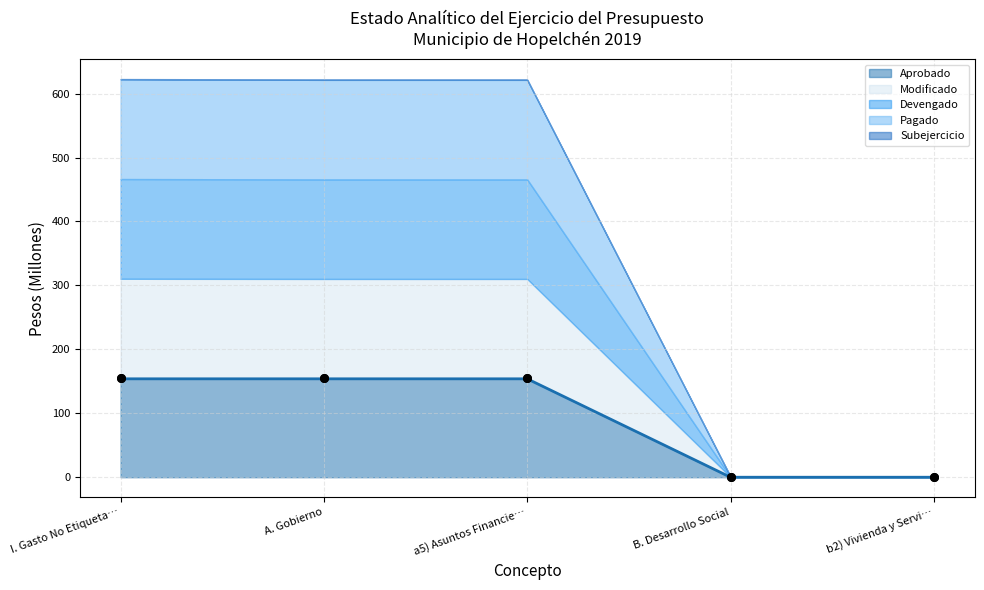

The Aprobado series shows 102.4 at I. Gasto No Etiqueta…. True or false?

False